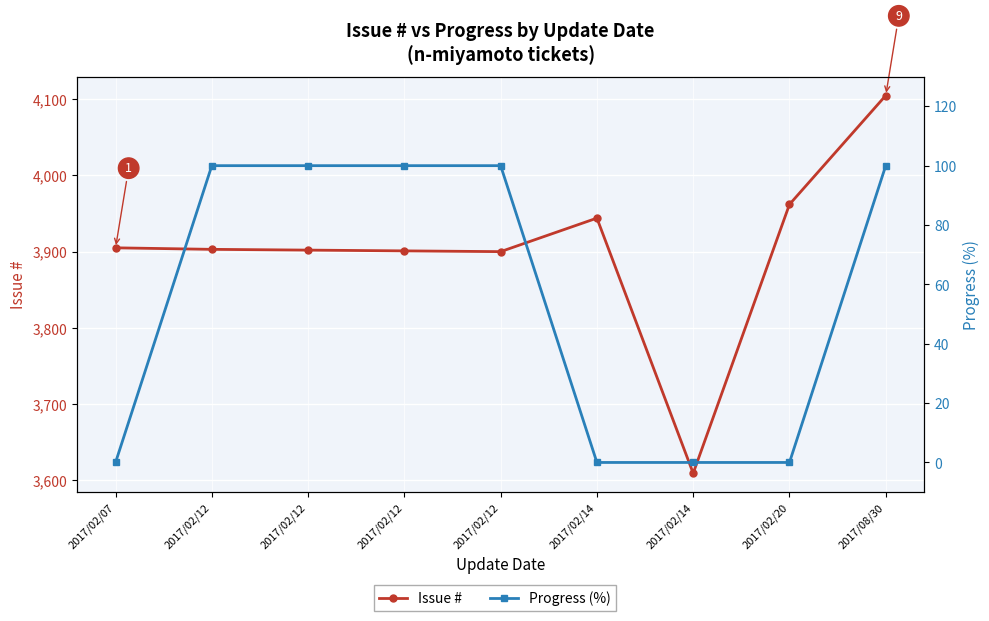

What are all the series names shown in the legend?

Issue #, Progress (%)